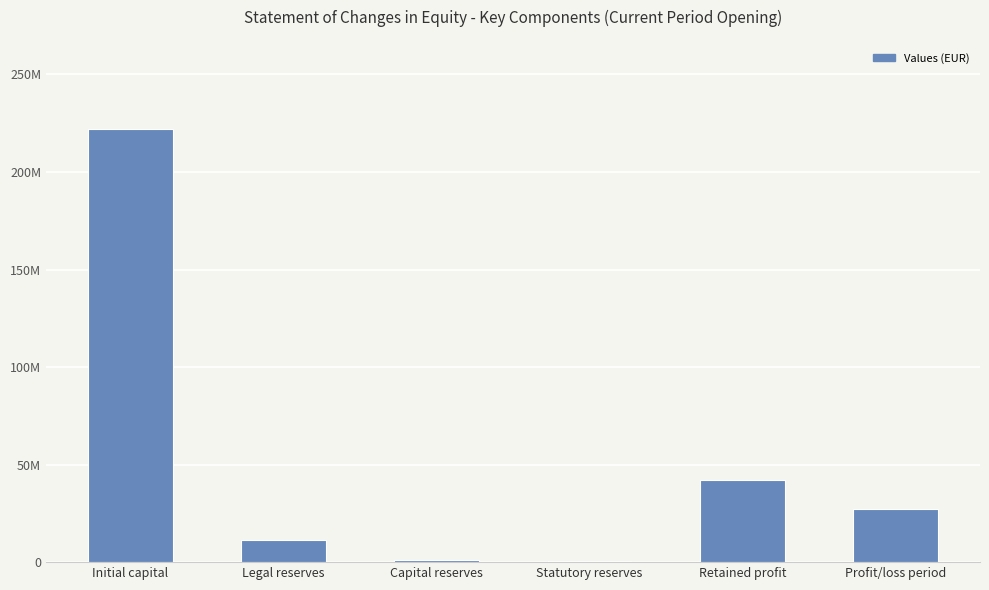

What is the label of the 6th bar from the left?

Profit/loss period